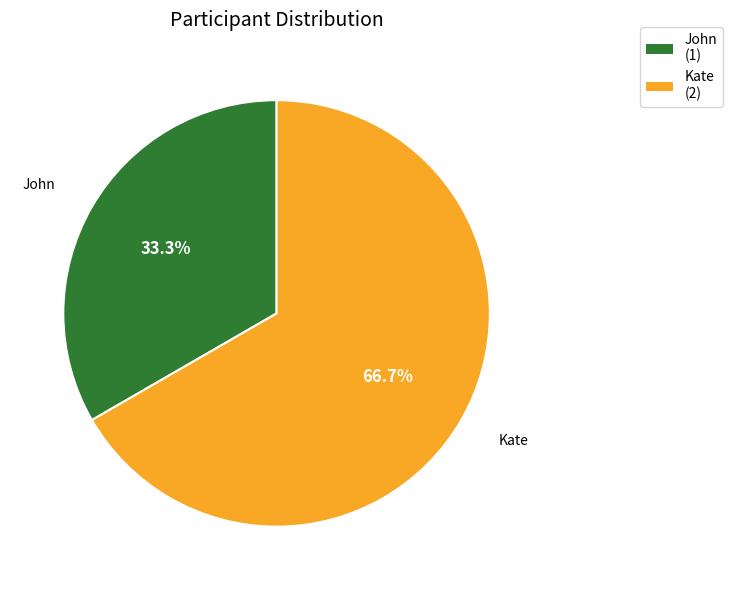

Is Kate the majority of the pie?

Yes